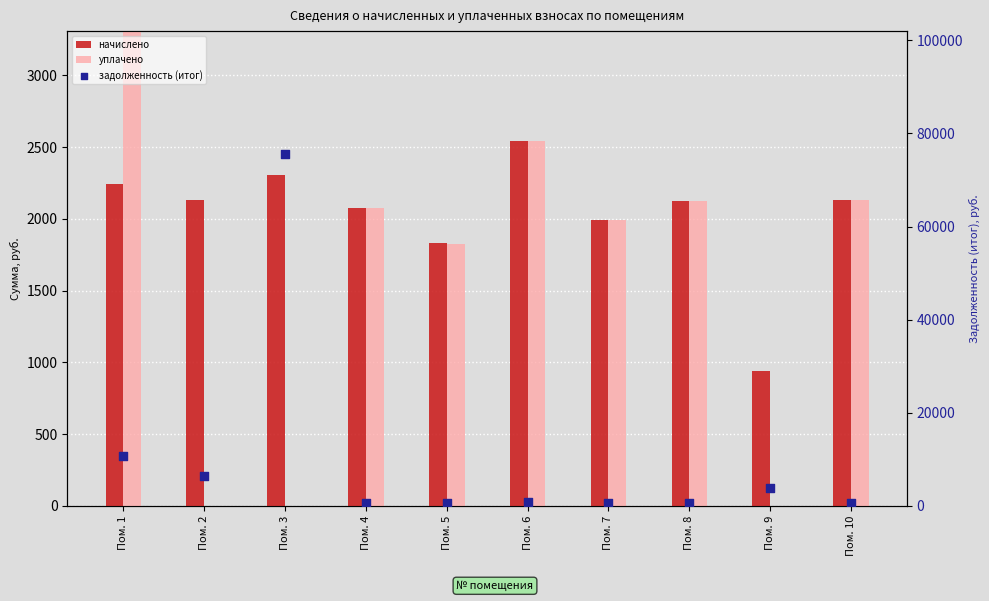

At which category is the sum across all series the highest?

Пом. 3